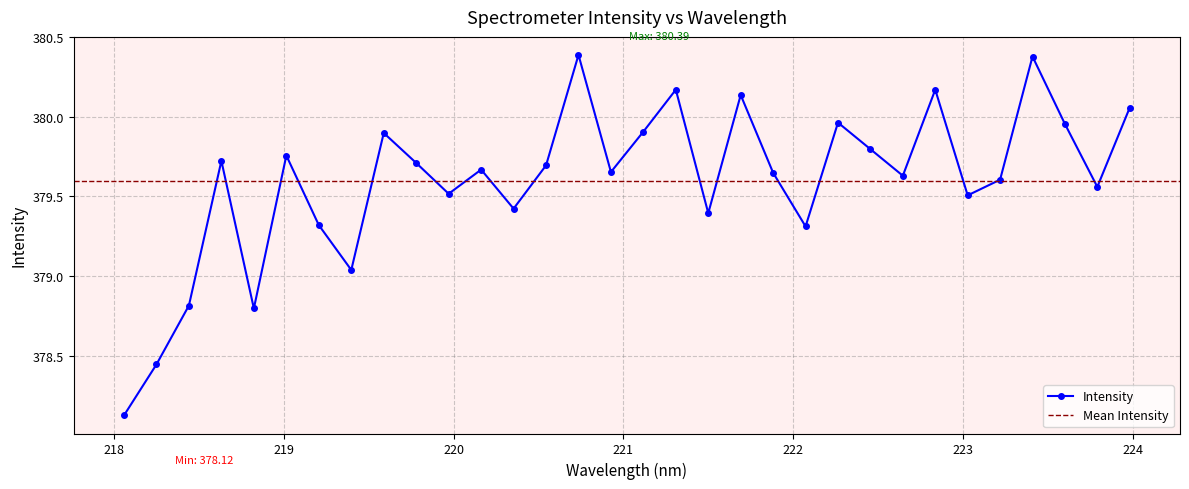

True or false: Intensity has more than 0 interior local peaks.

True